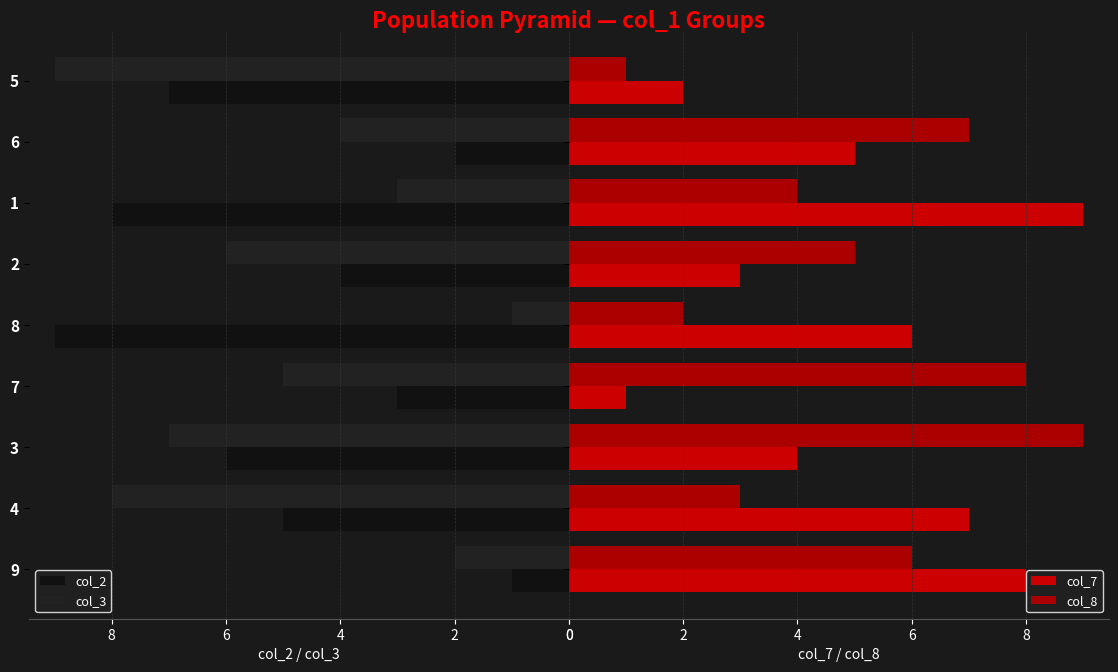

Count the col_3 values in the range 3 to 7.

5